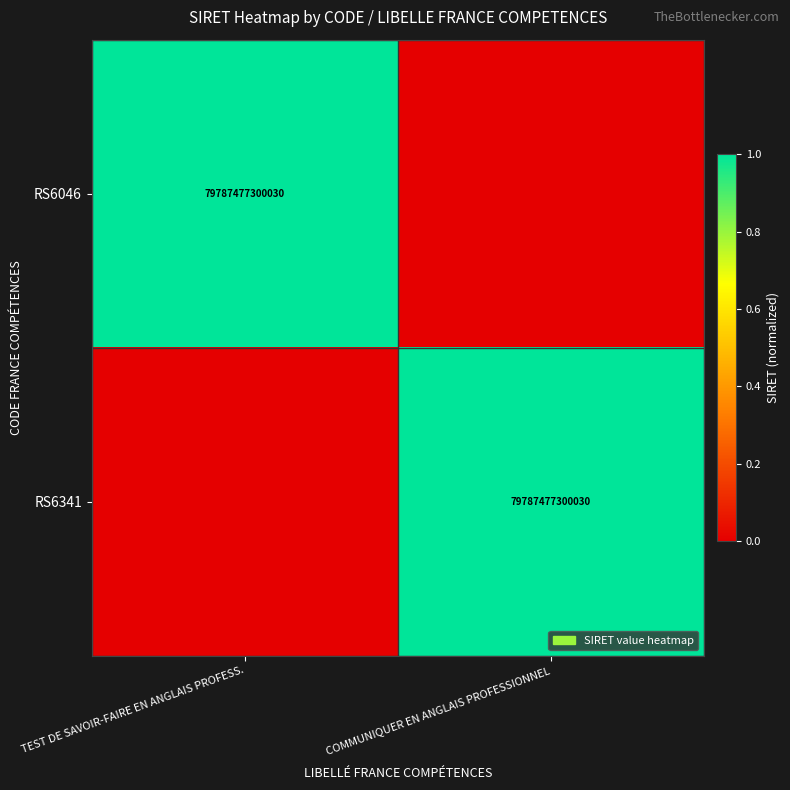

What is the total value across all series at TEST DE SAVOIR-FAIRE EN ANGLAIS PROFESS.?

1